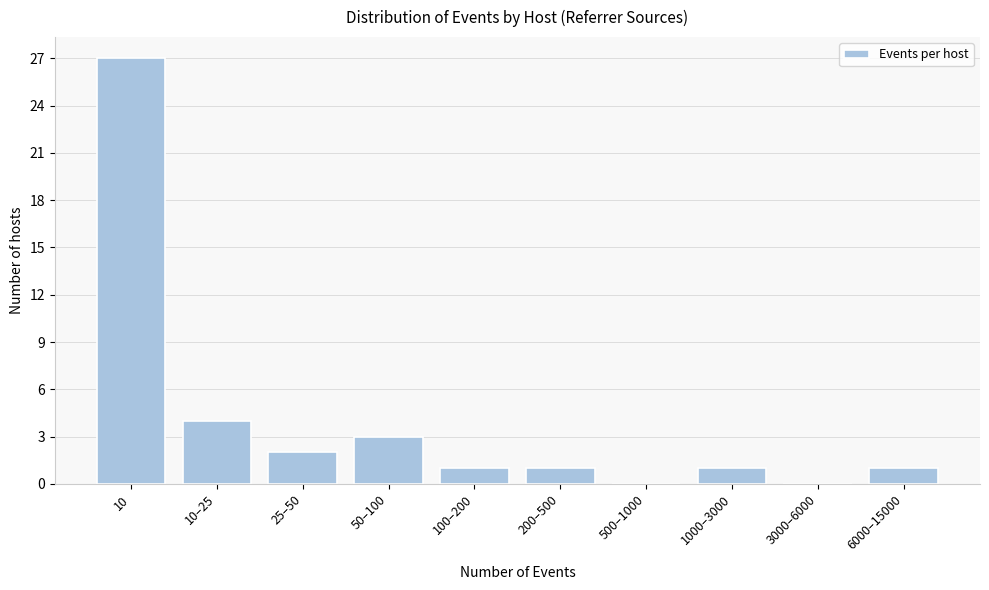

Reading left to right, extract all data points from this chart.

10=27	10–25=4	25–50=2	50–100=3	100–200=1	200–500=1	500–1000=0	1000–3000=1	3000–6000=0	6000–15000=1